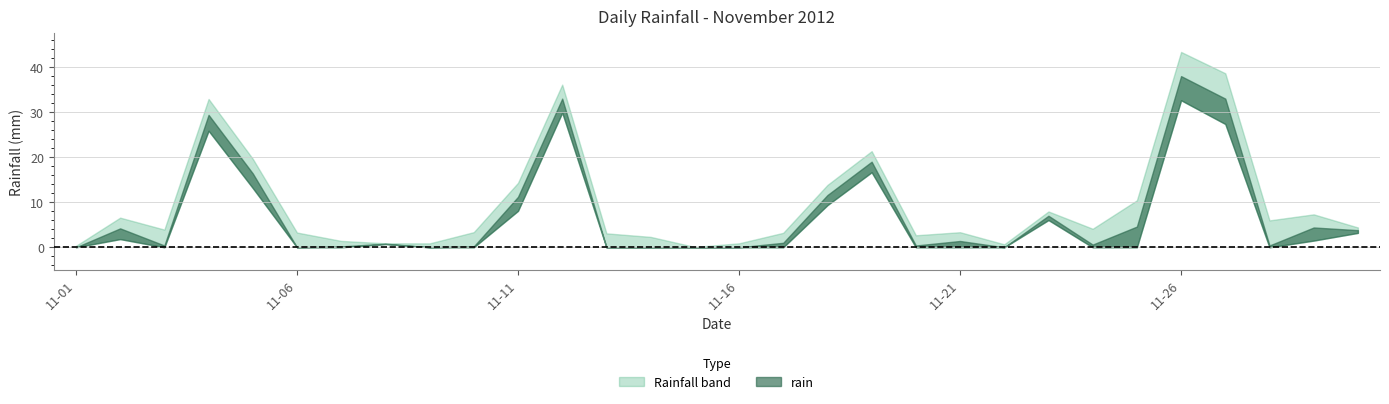

What is the sum of all values?

221.0